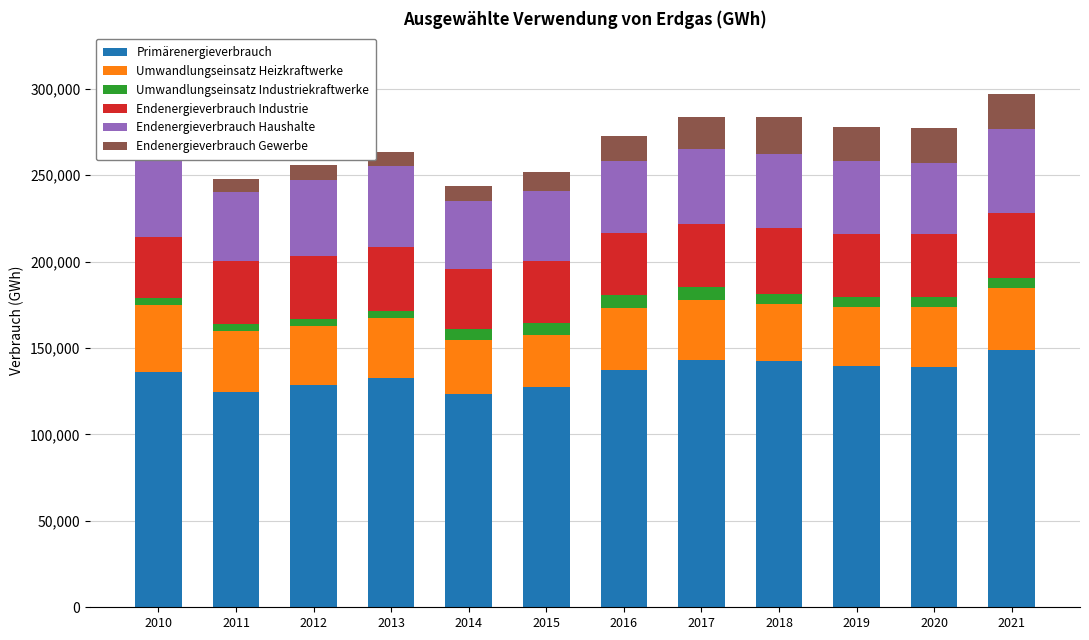

Where is Umwandlungseinsatz Industriekraftwerke nearest to the value 5918?

2021